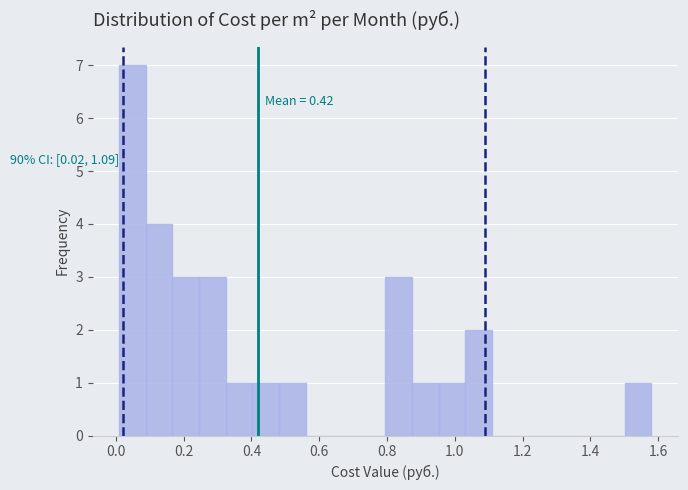

Read against the x-axis, roughly where is the centre of the tallest bar?

0.04